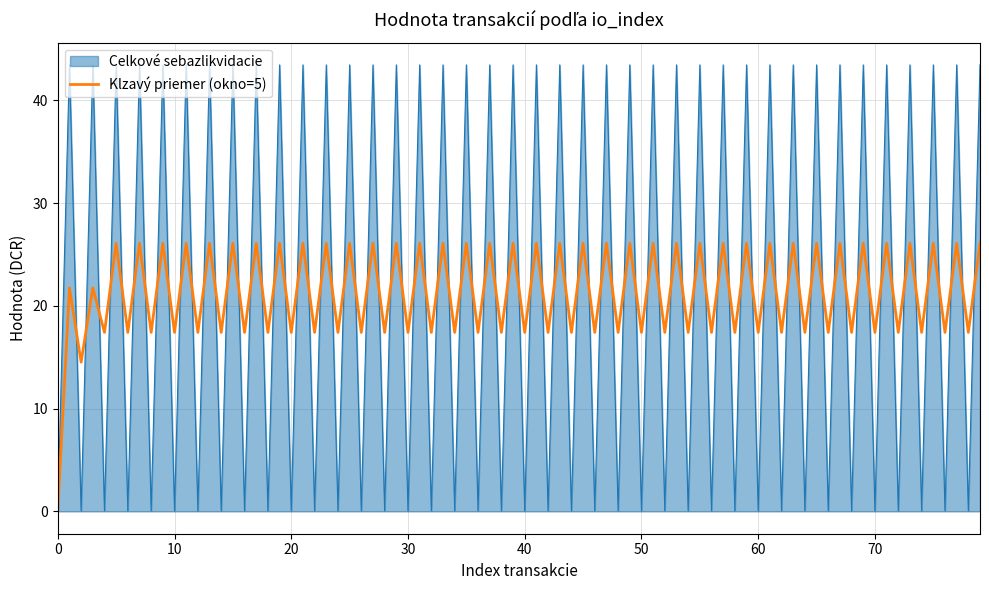

Which series has the widest spread of values?

Celkové sebazlikvidacie